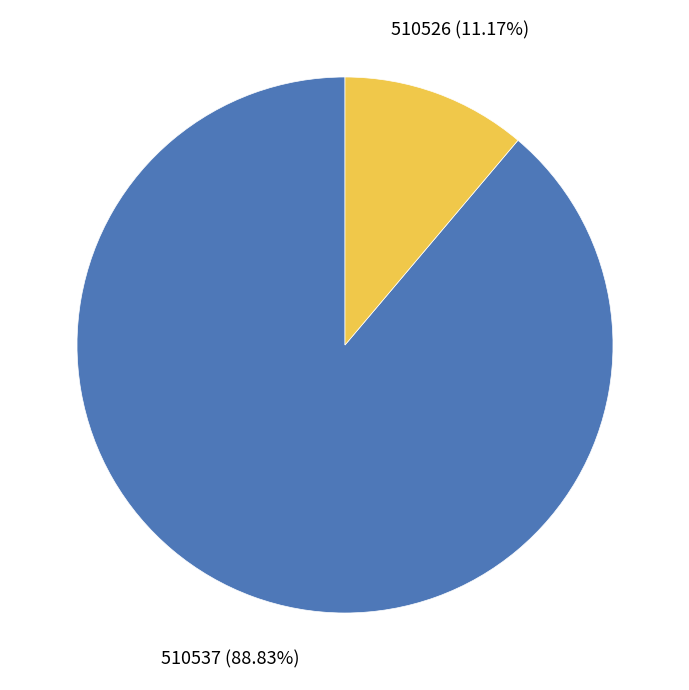

Is there any slice that represents more than half of the pie?

Yes